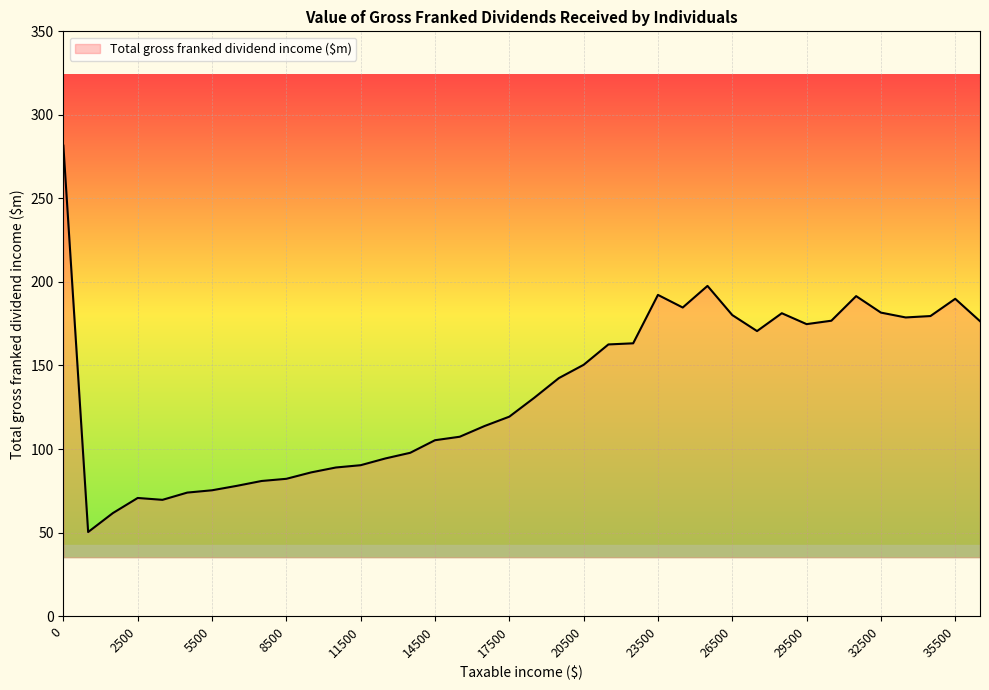

What is the maximum value shown in the chart?

281.6